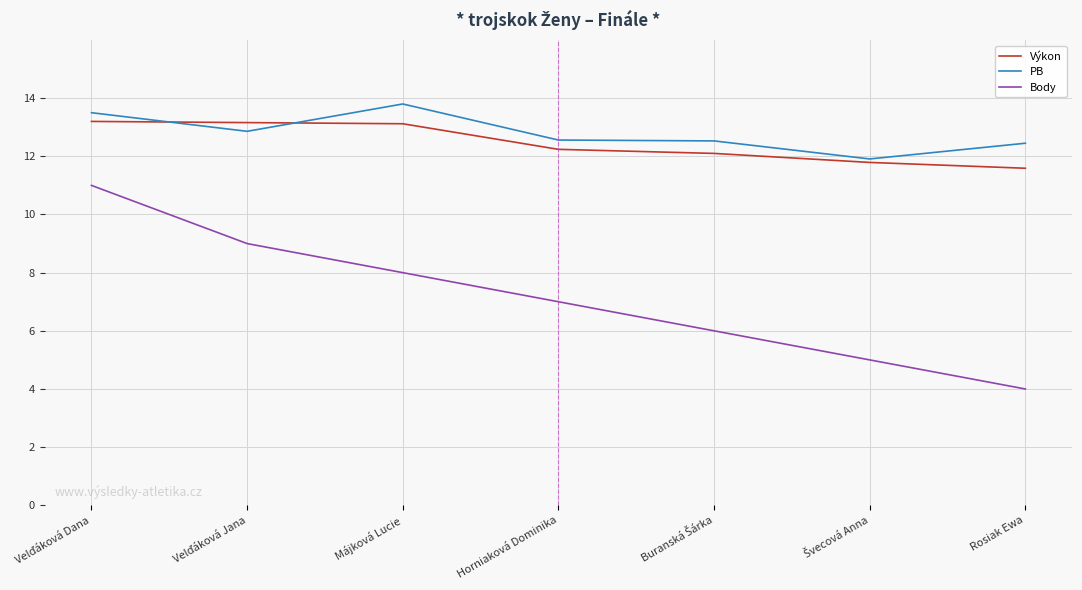

What position from the left is Rosiak Ewa?

7